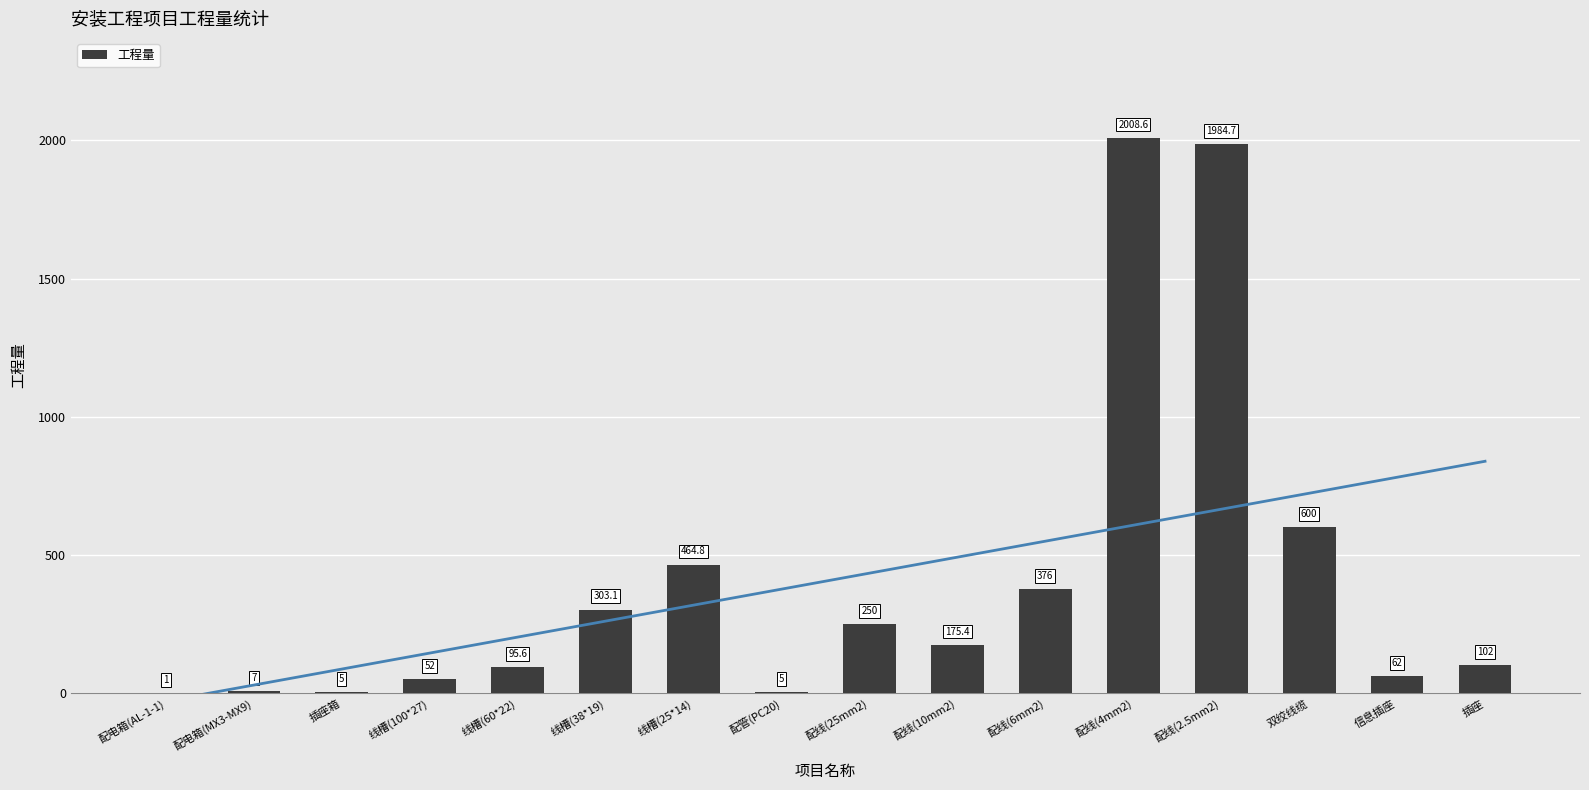

Where is the data nearest to the value 1004?

双绞线缆